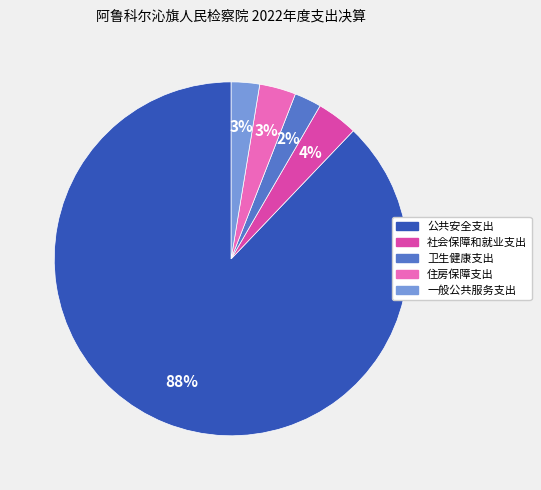

How many slices are in this pie chart?

5